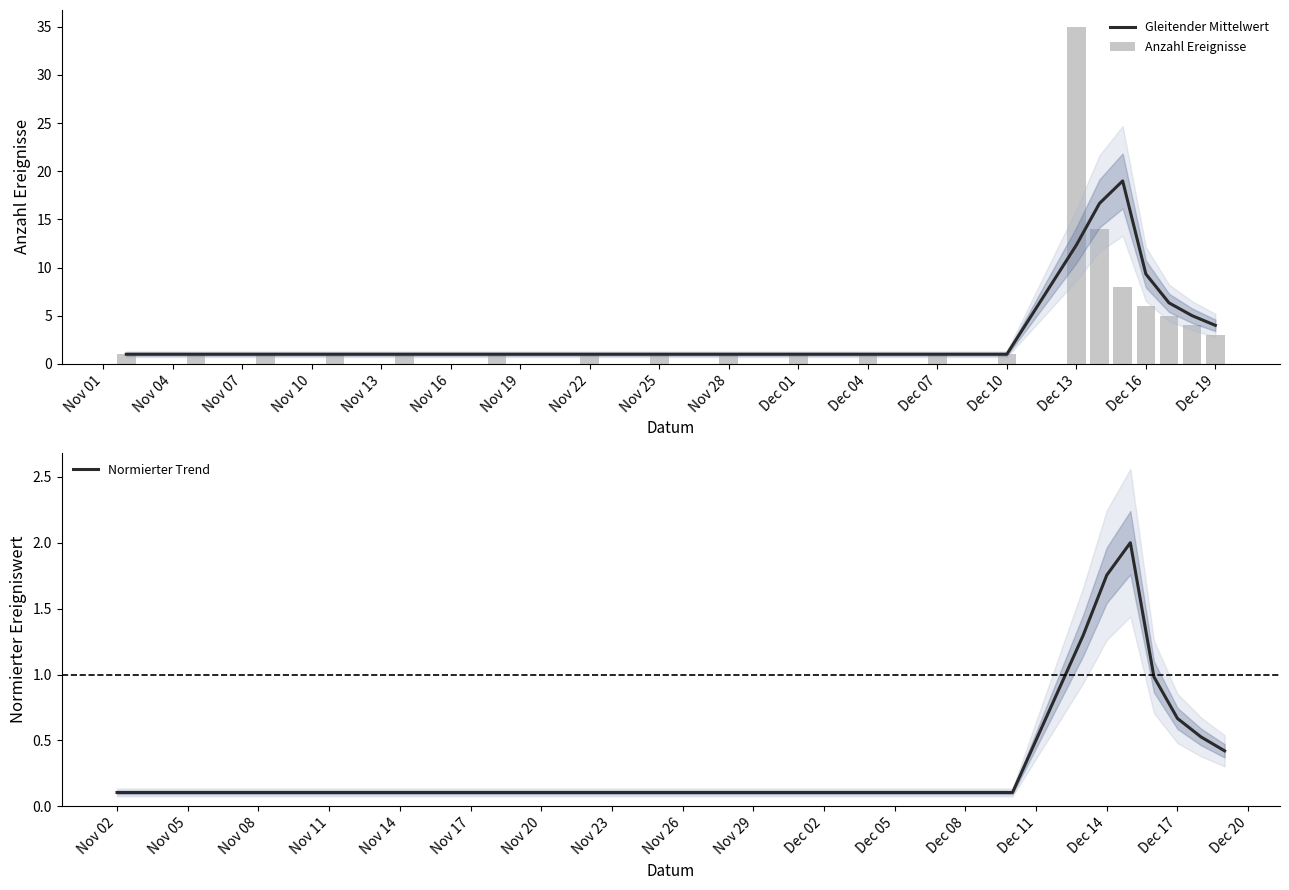

The value of Gleitender Mittelwert at Dec 04 is 1.0. True or false?

True